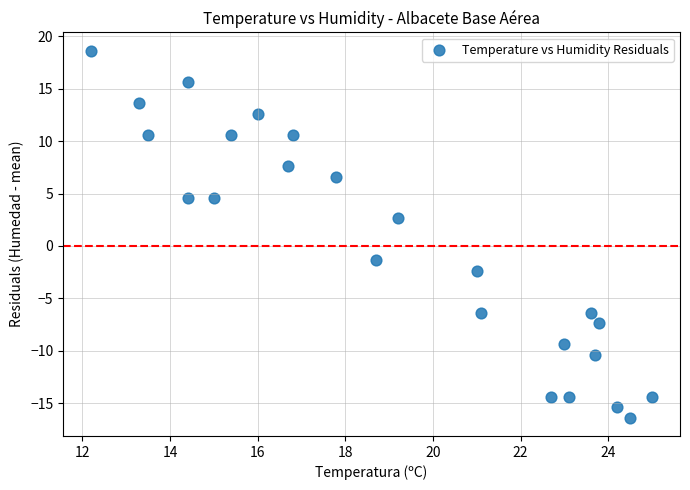

What Y value in the scatter plot is closest to 1?

2.6